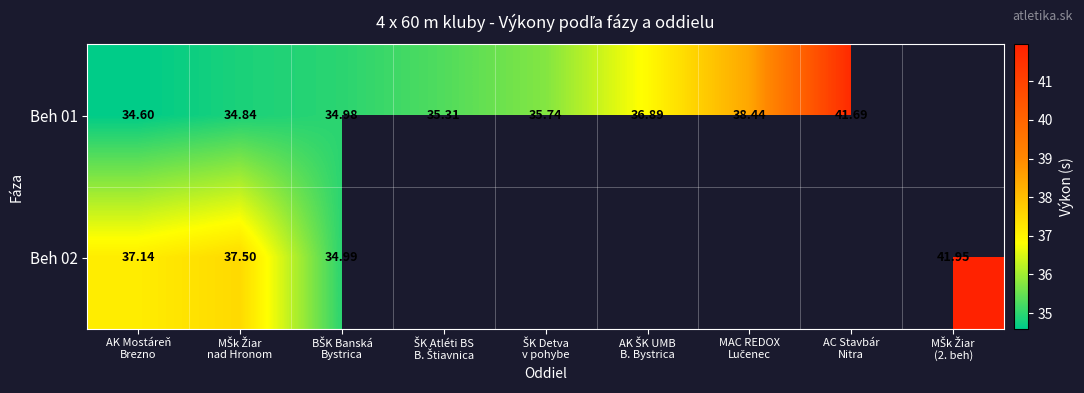

Which category has the highest value across all series?

MŠk Žiar
(2. beh)